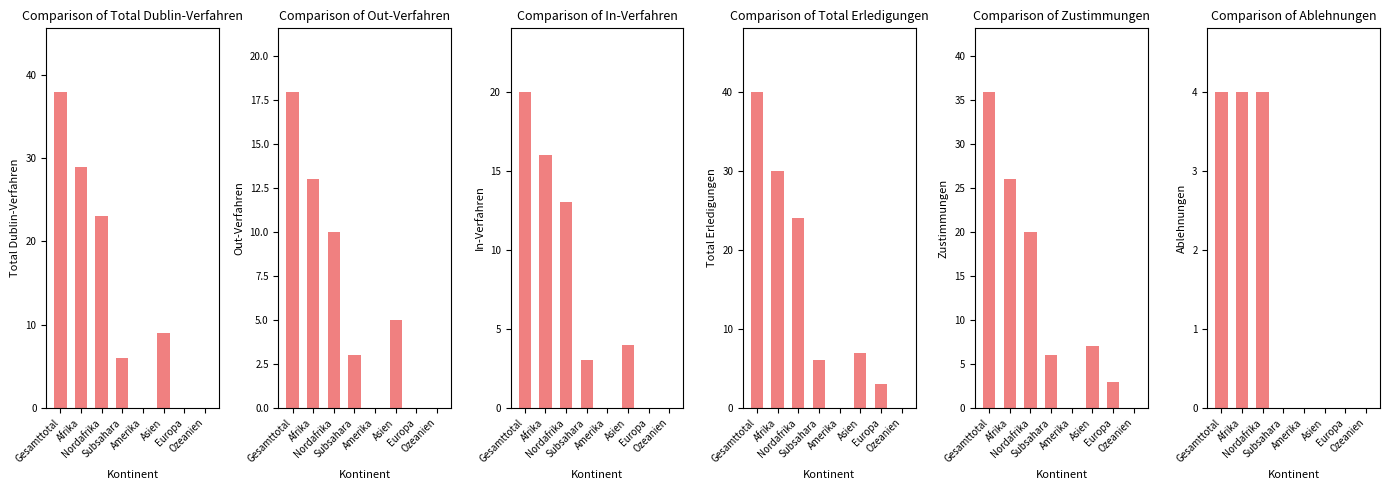

How many values in the Total Erledigungen series are below 7?

4